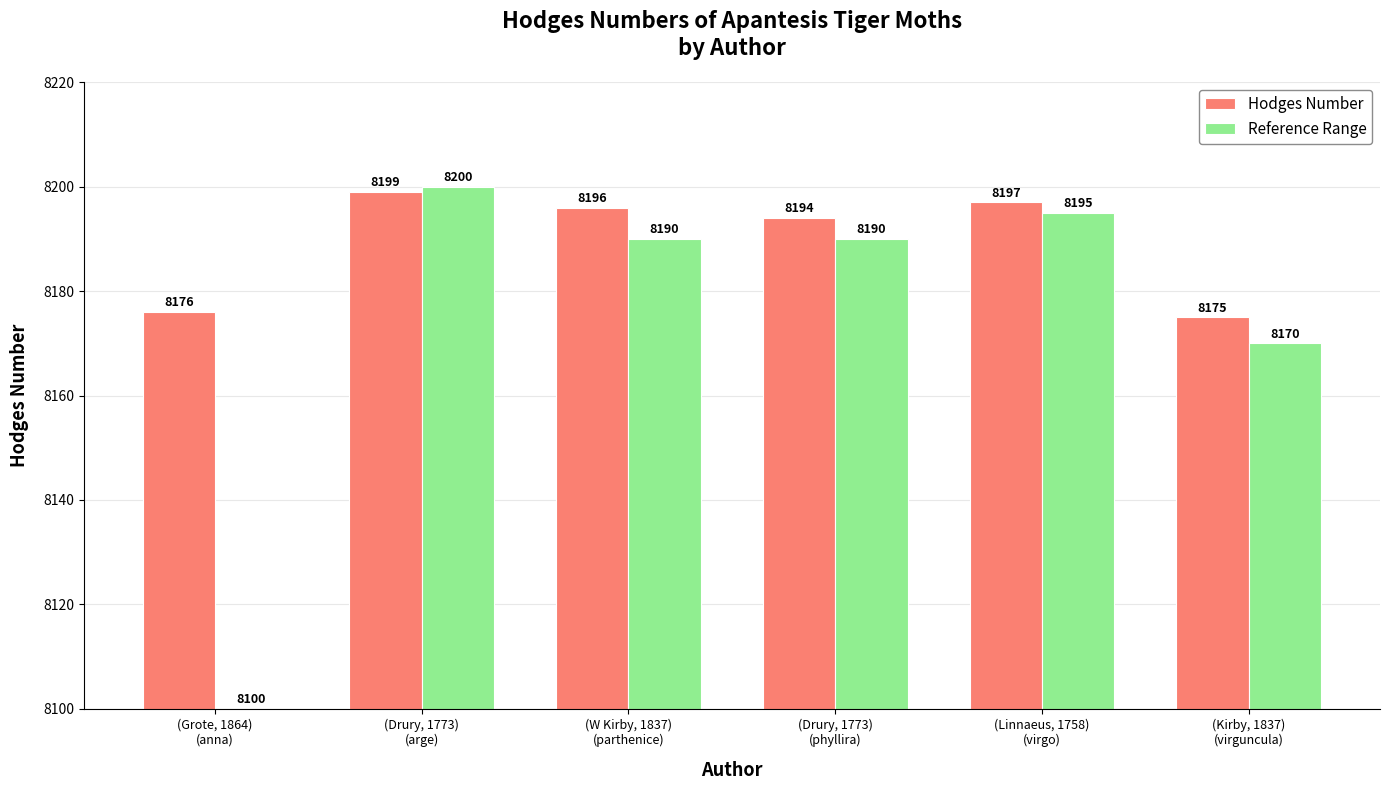

What is the average value of the Hodges Number series?

8190